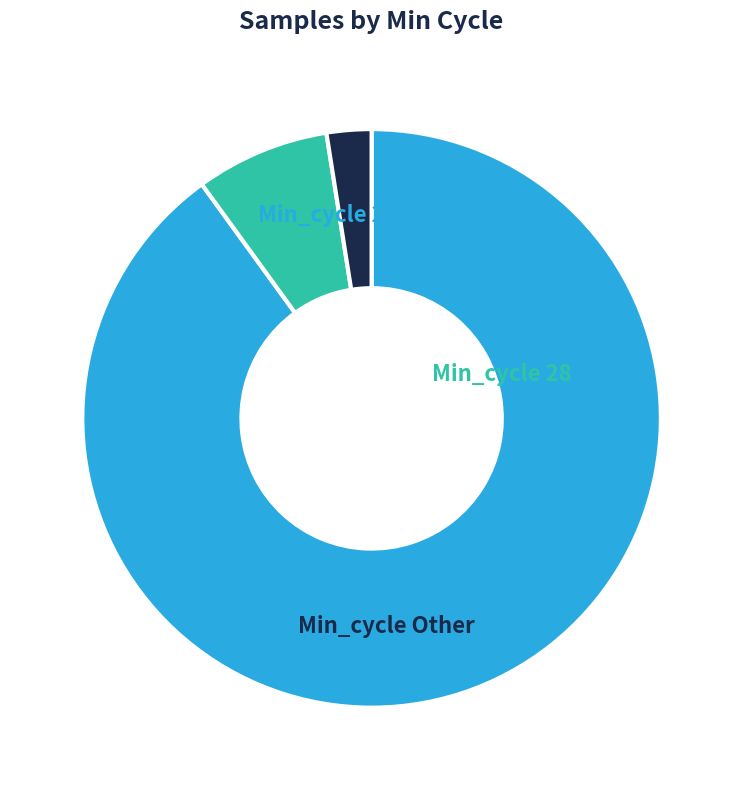

Does Min_cycle Other represent more than half of the total?

No